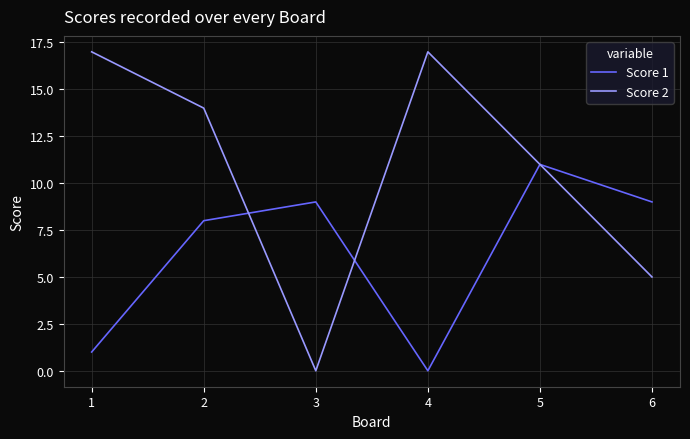

Is the value of Score 1 at 3 greater than the value of Score 2 at 1?

No